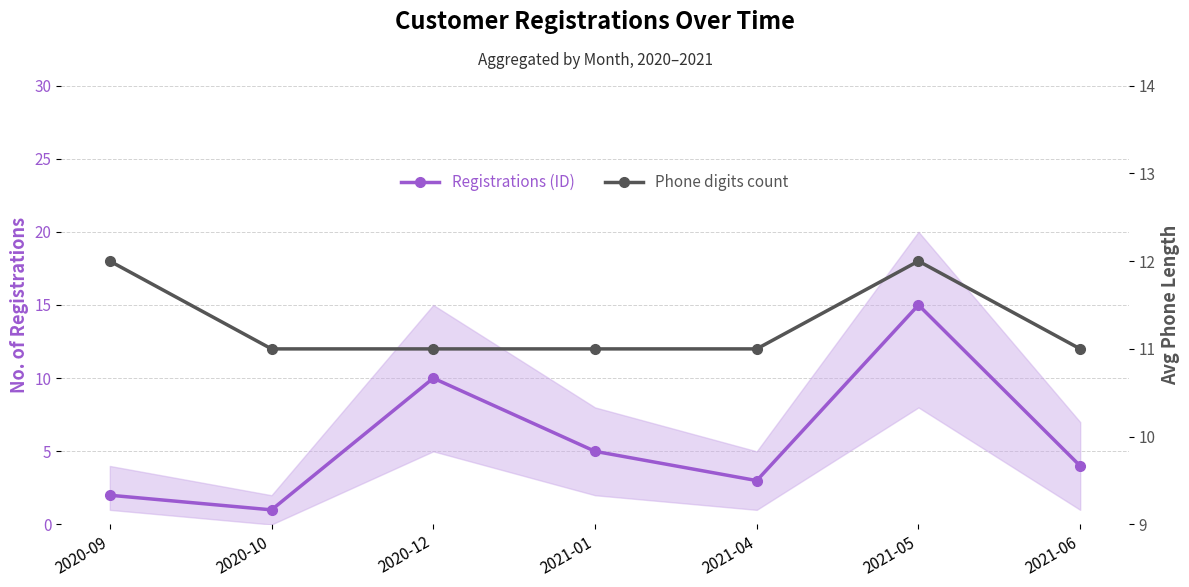

Which label corresponds to the smallest value in the chart?

2020-10